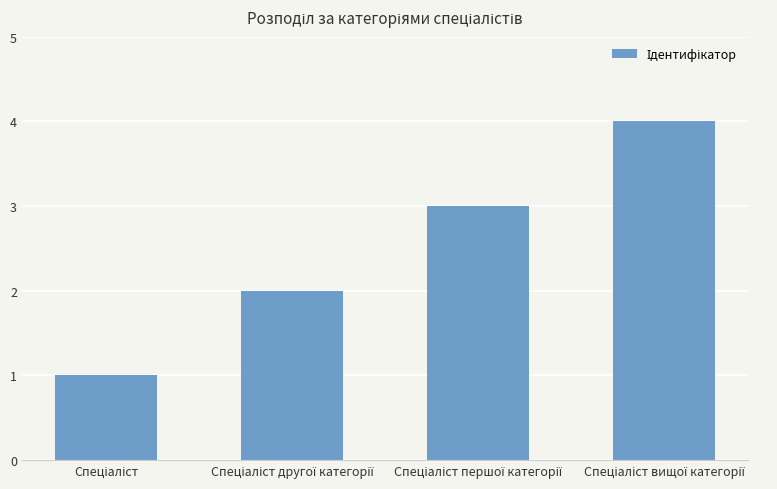

Does the chart contain stacked bars?

No